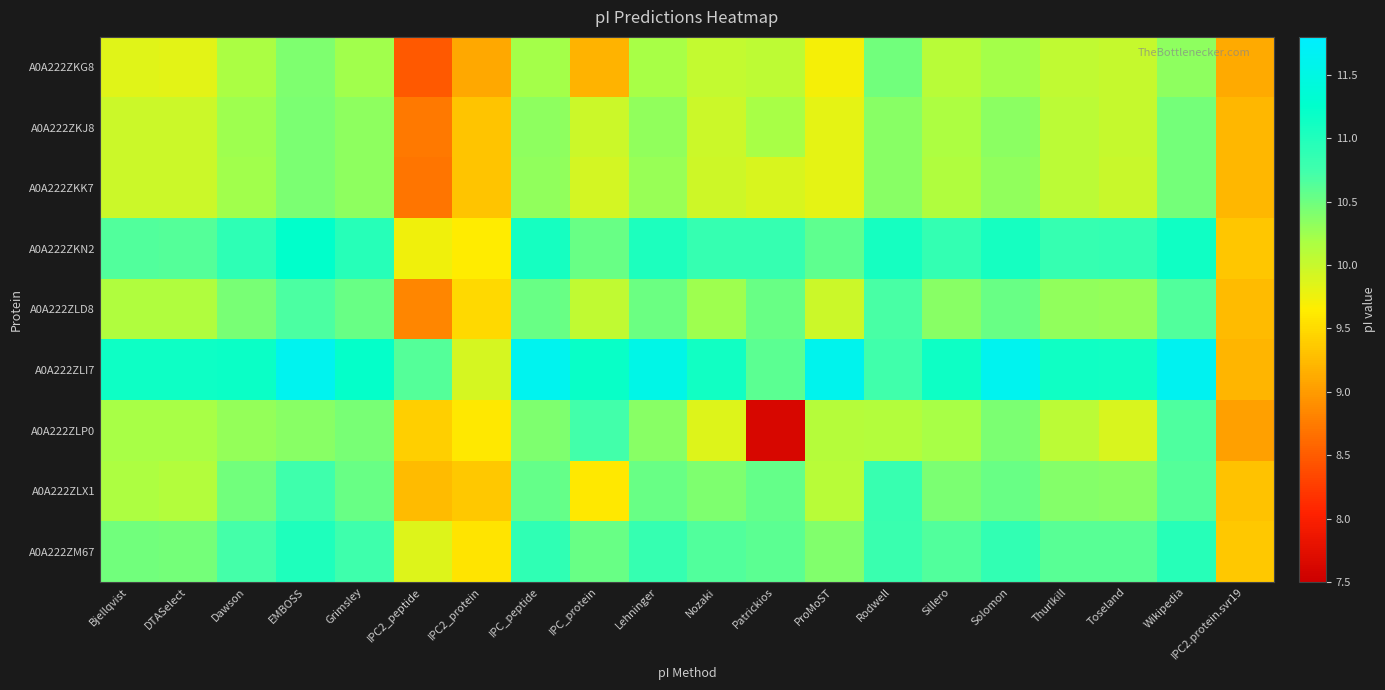

What is the greatest value displayed?

11.6